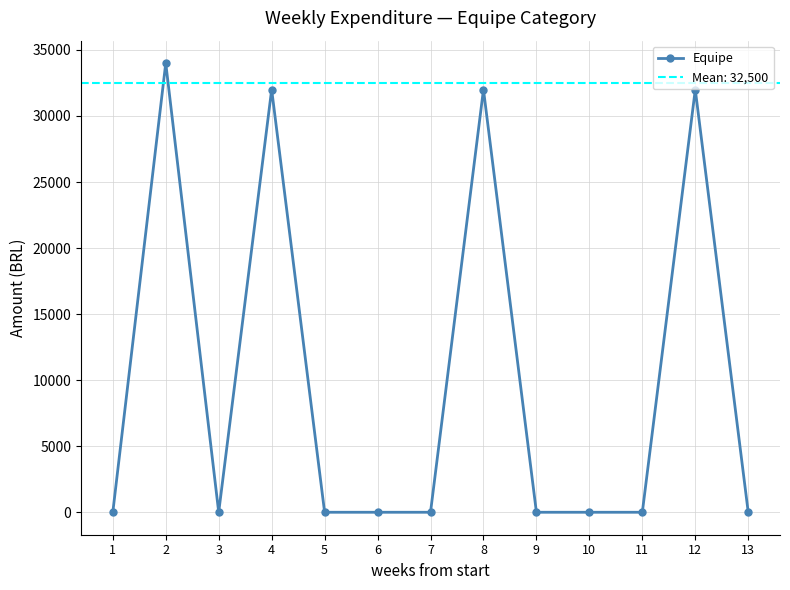

At which category does the chart reach its minimum across all series?

1